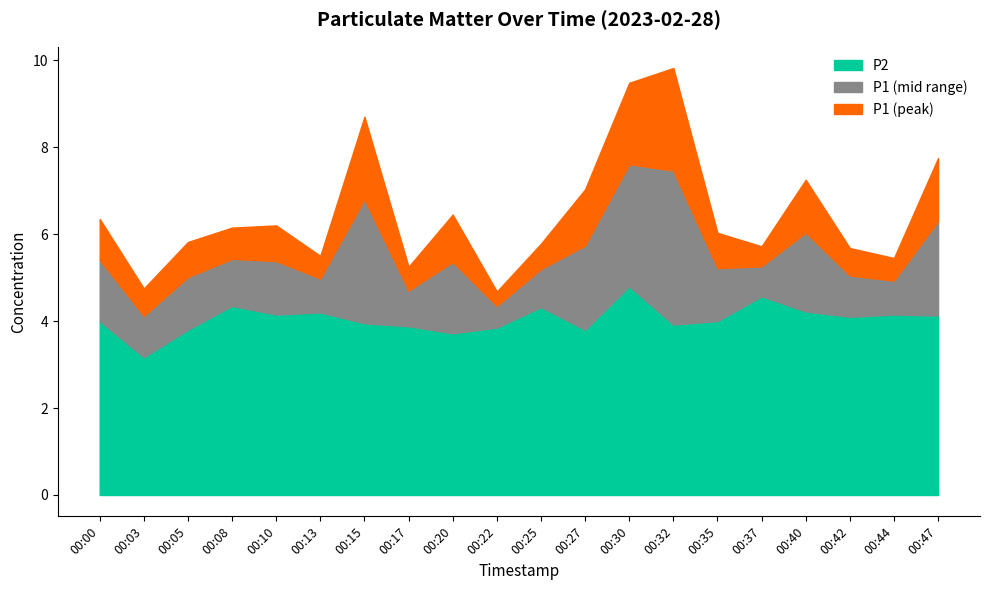

What is the total value across all series at 00:32?

9.8